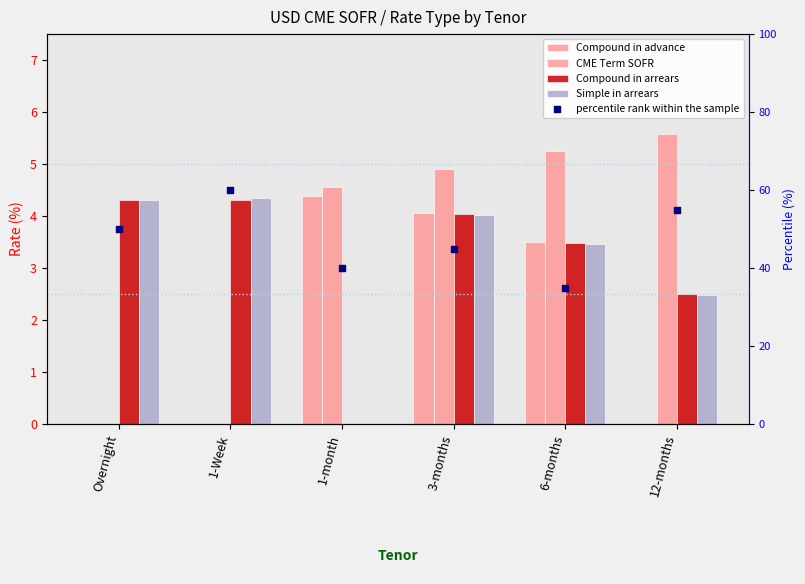

Which series has the largest Y range (max minus min)?

percentile rank within the sample